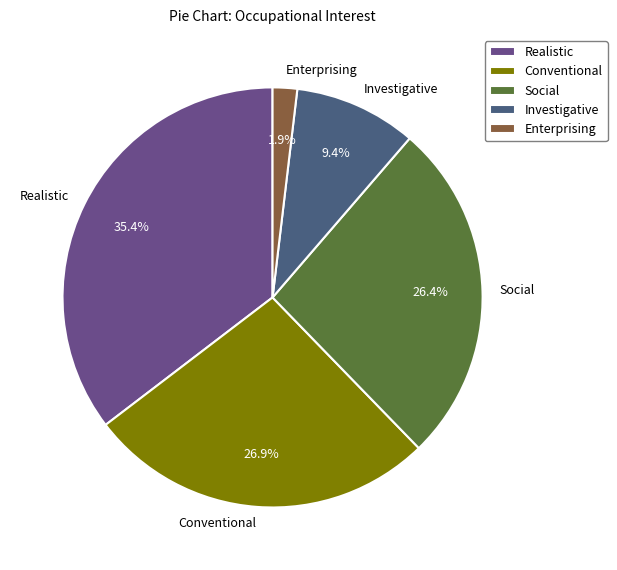

Combined, what portion of the pie is Investigative and Realistic?

44.8%